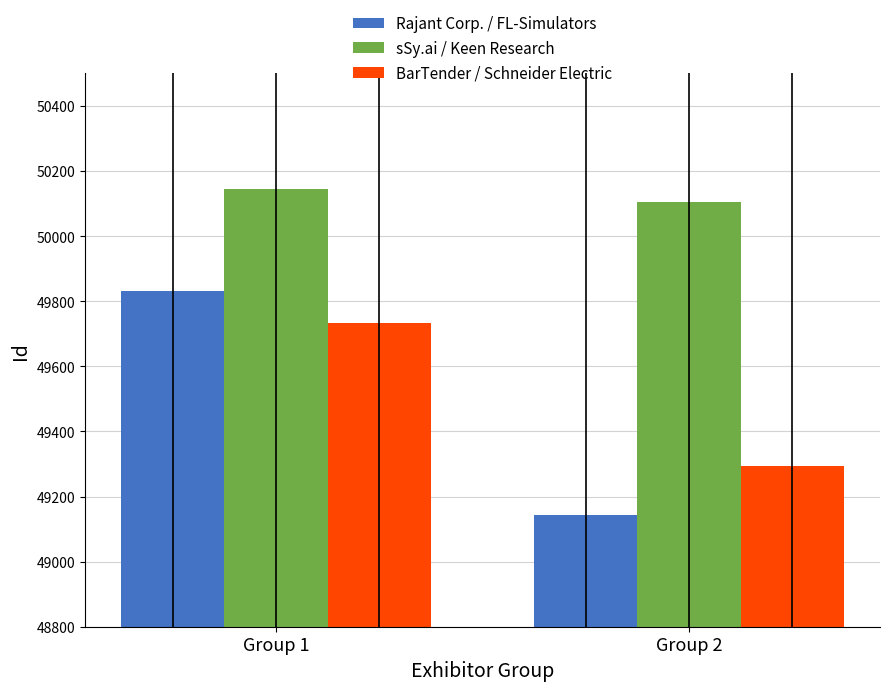

What is the highest value of the Rajant Corp. / FL-Simulators series?

49830